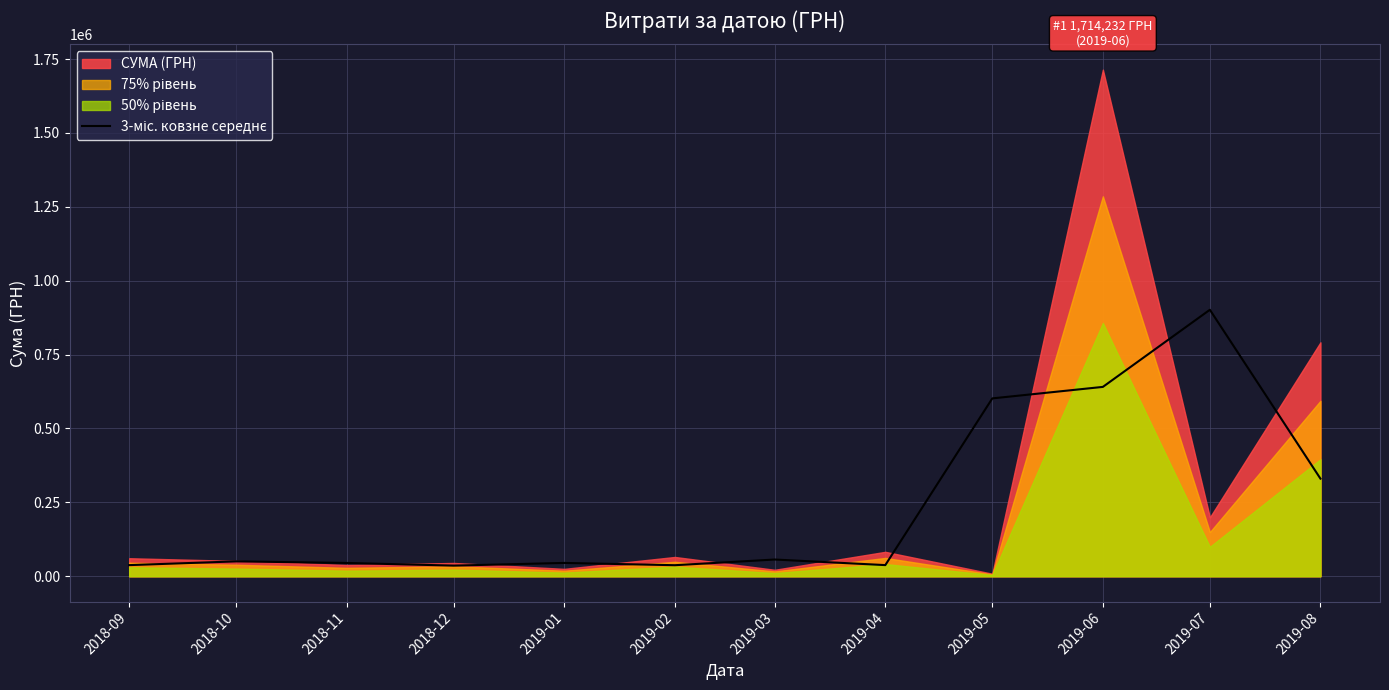

Where does the data first go above 50333?

2018-10